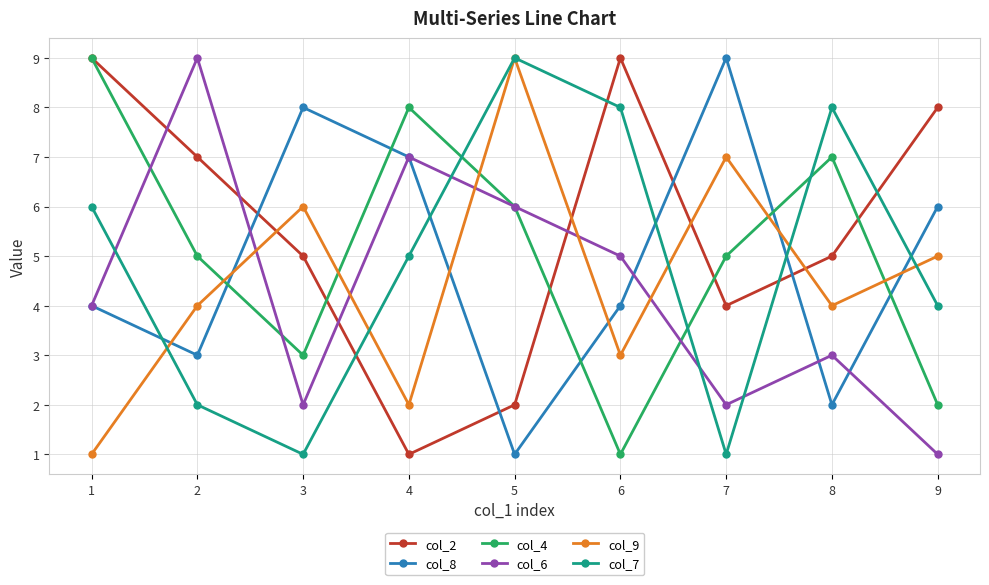

Where is the first local minimum for col_4?

3